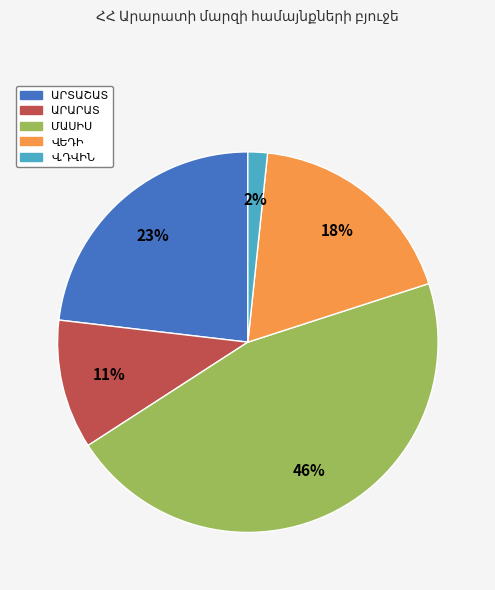

To the nearest percent, what is the combined percentage of ՎԵԴԻ and Վ.ԴՎԻՆ?

20%